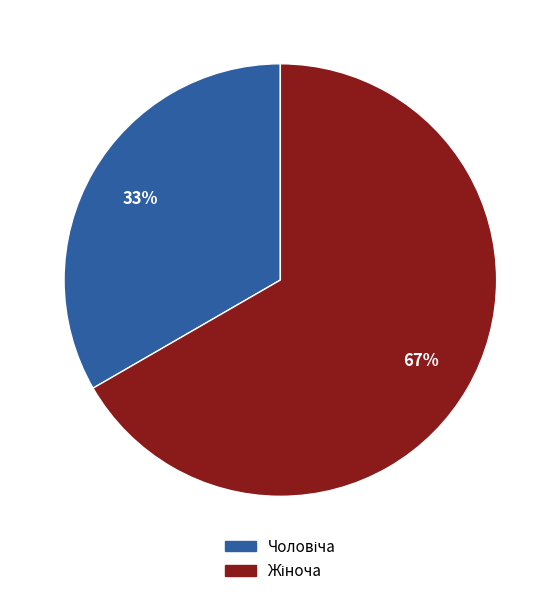

Is there a majority slice in this chart?

Yes